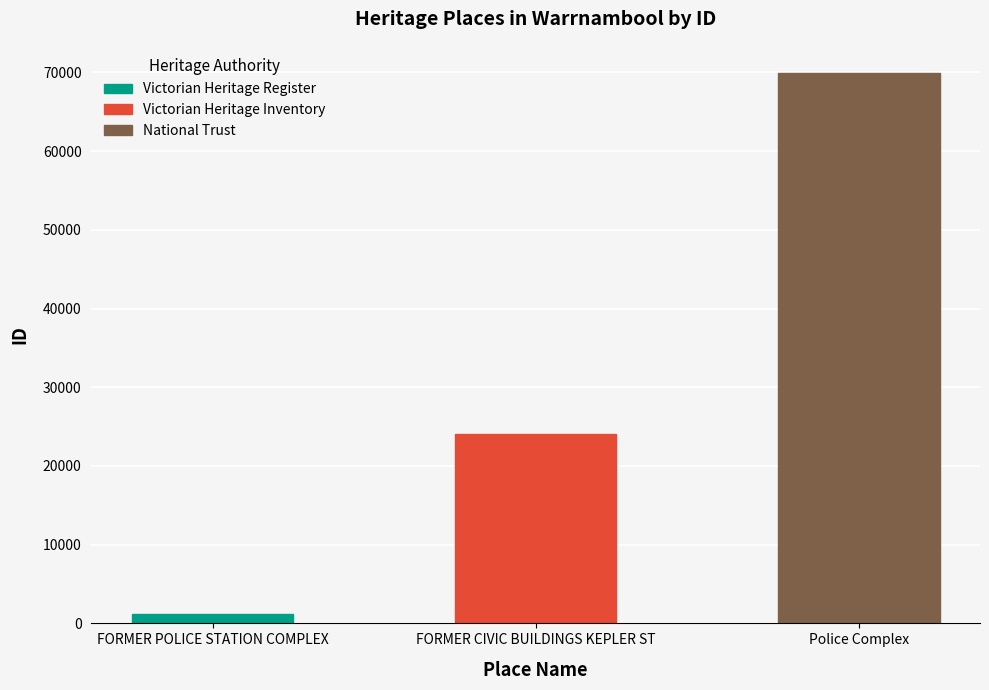

True or false: the data shows 22257 at Police Complex.

False